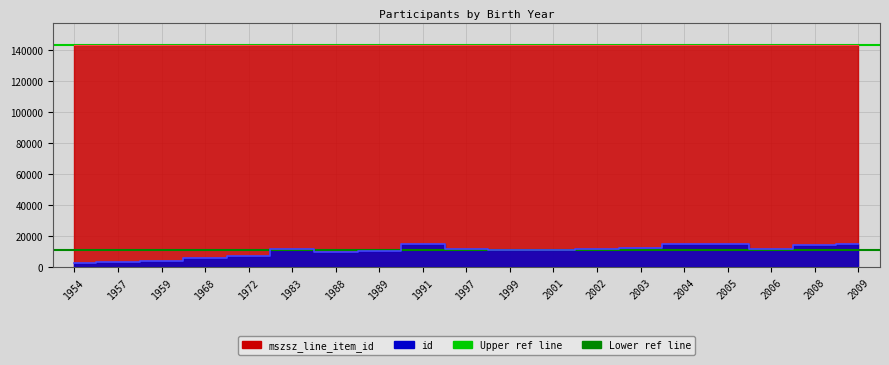

What is the average value of the Lower ref line series?

10991